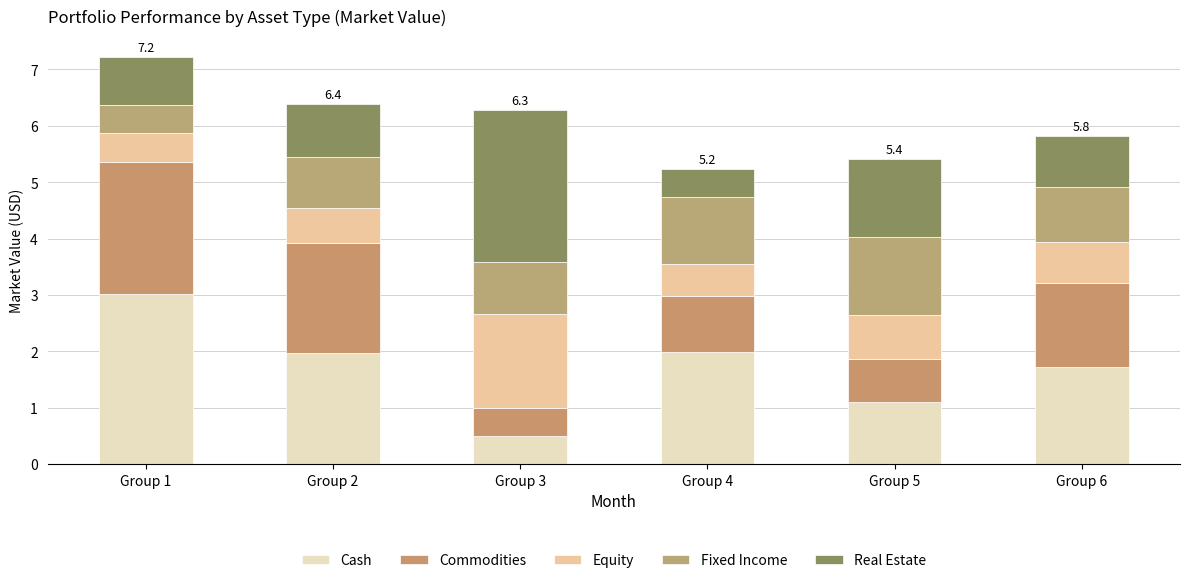

At which category is the sum across all series the highest?

Group 1